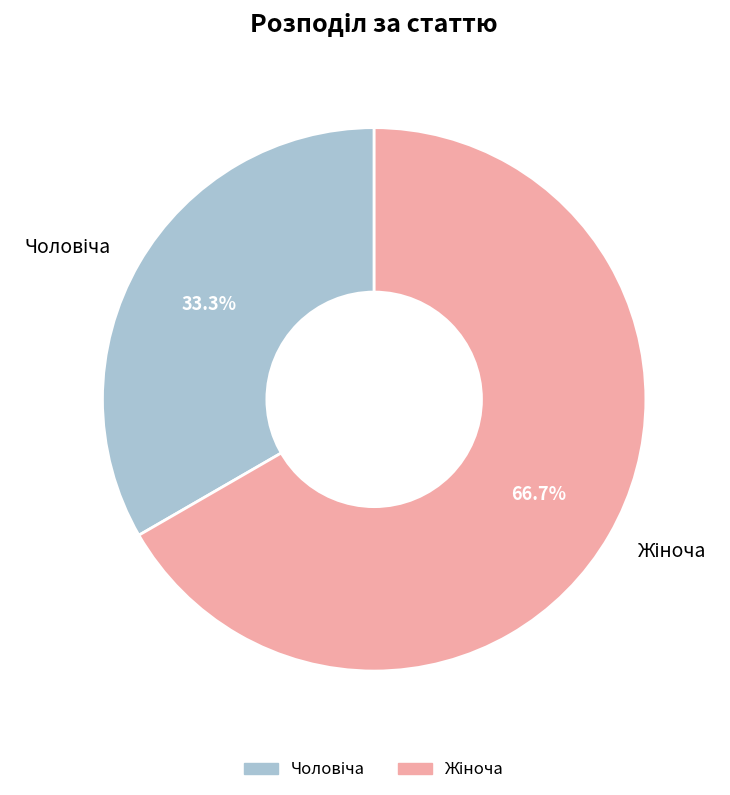

Is there any slice that represents more than half of the pie?

Yes